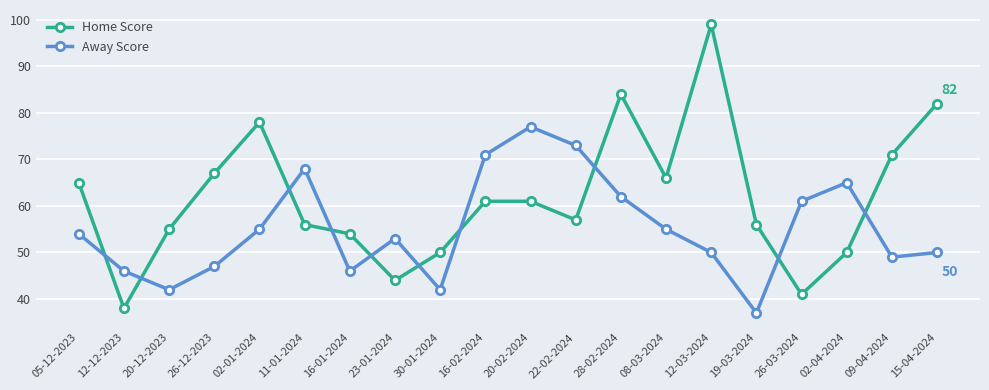

At which category does the chart reach its minimum across all series?

19-03-2024